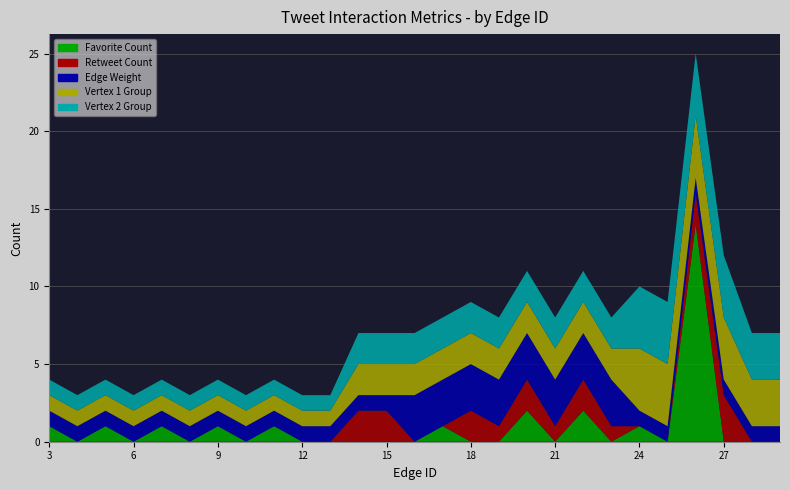

Reading right to left, what are all the values shown in this chart?

Favorite Count: 0	0	0	14	0	1	0	2	0	2	0	0	1	0	0	0	0	0	1	0	1	0	1	0	1	0	1
Retweet Count: 0	0	3	2	0	0	1	2	1	2	1	2	0	0	2	2	0	0	0	0	0	0	0	0	0	0	0
Edge Weight: 1	1	1	1	1	1	3	3	3	3	3	3	3	3	1	1	1	1	1	1	1	1	1	1	1	1	1
Vertex 1 Group: 3	3	4	4	4	4	2	2	2	2	2	2	2	2	2	2	1	1	1	1	1	1	1	1	1	1	1
Vertex 2 Group: 3	3	4	4	4	4	2	2	2	2	2	2	2	2	2	2	1	1	1	1	1	1	1	1	1	1	1